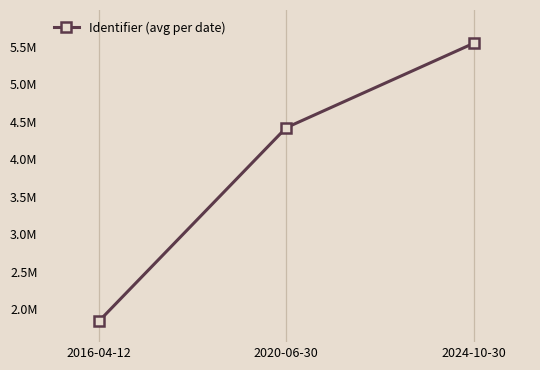

What is the label of the 2nd point from the left?

2020-06-30